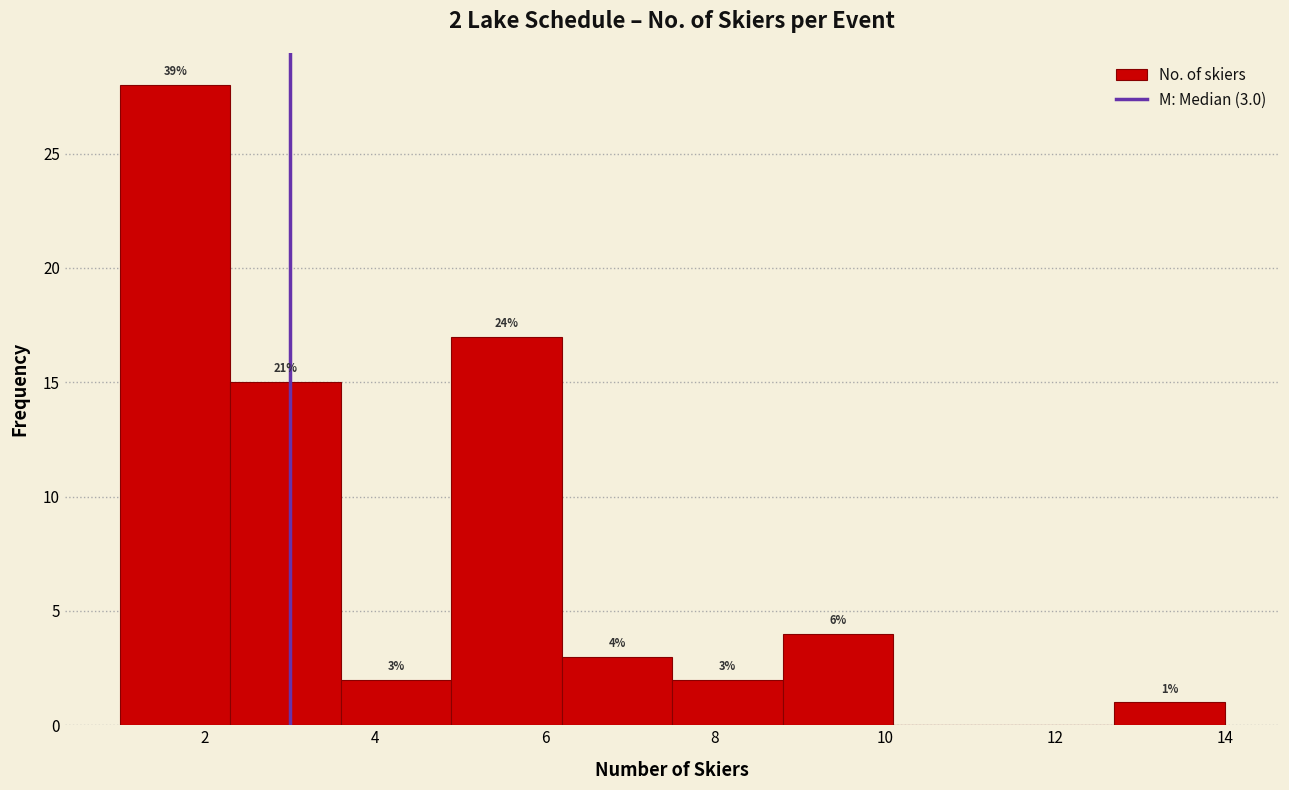

Over which range of the x-axis is the bar tallest?

1.0 to 2.3